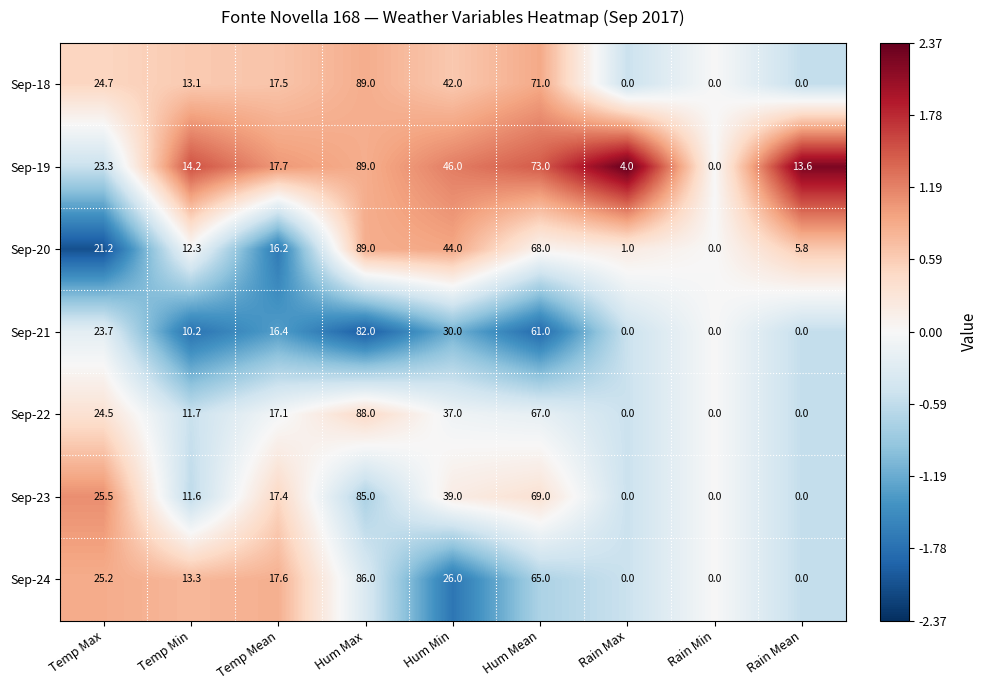

What is the approximate value of Sep-20 at Temp Mean?

16.2